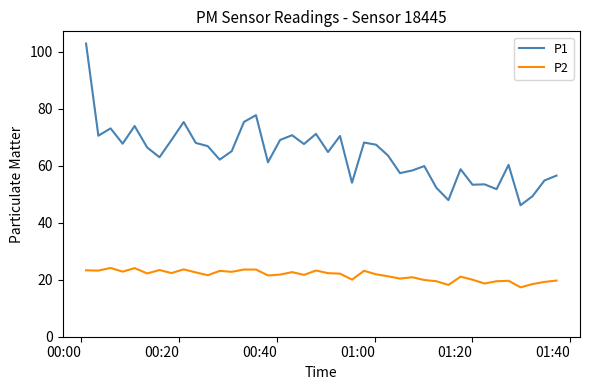

What is the greatest value displayed?

102.9